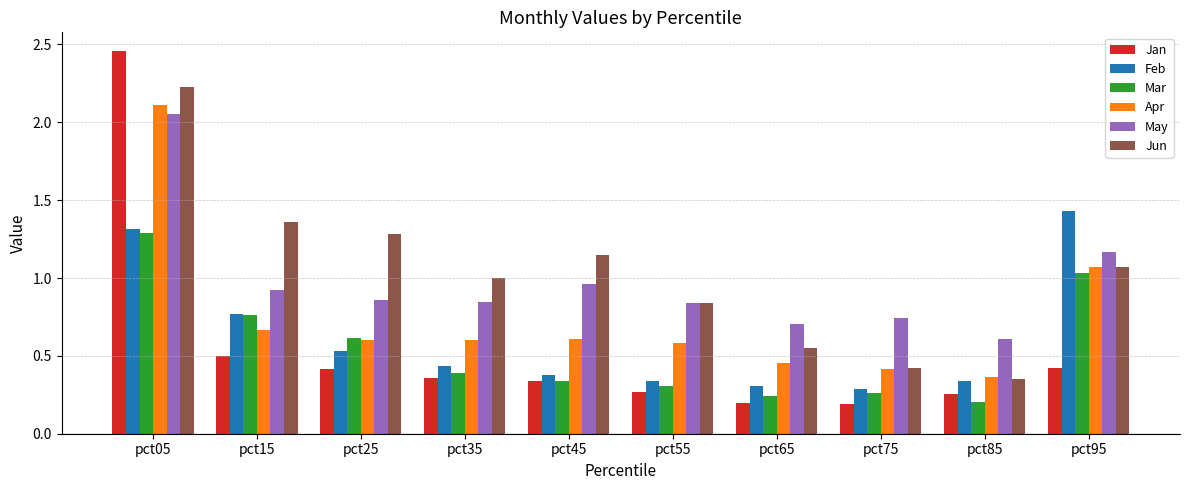

Which series has the widest spread of values?

Jan